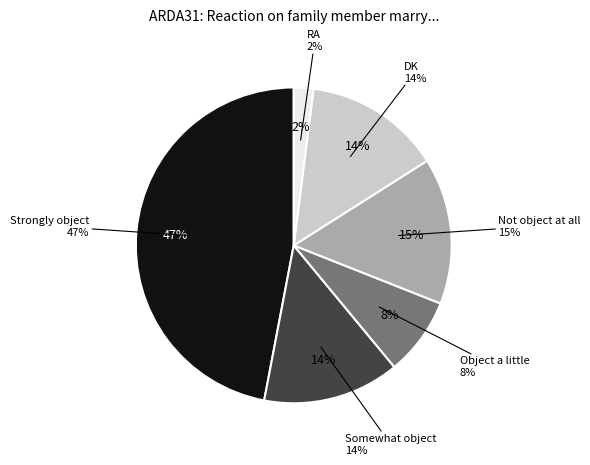

What percentage is the DK slice, to the nearest percent?

14%